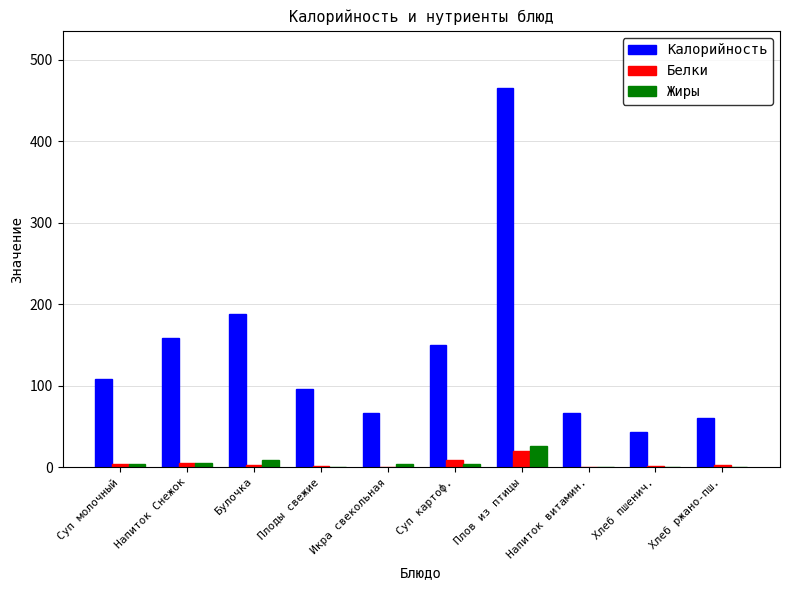

Is the value of Калорийность at Хлеб ржано-пш. greater than the value of Белки at Хлеб ржано-пш.?

Yes